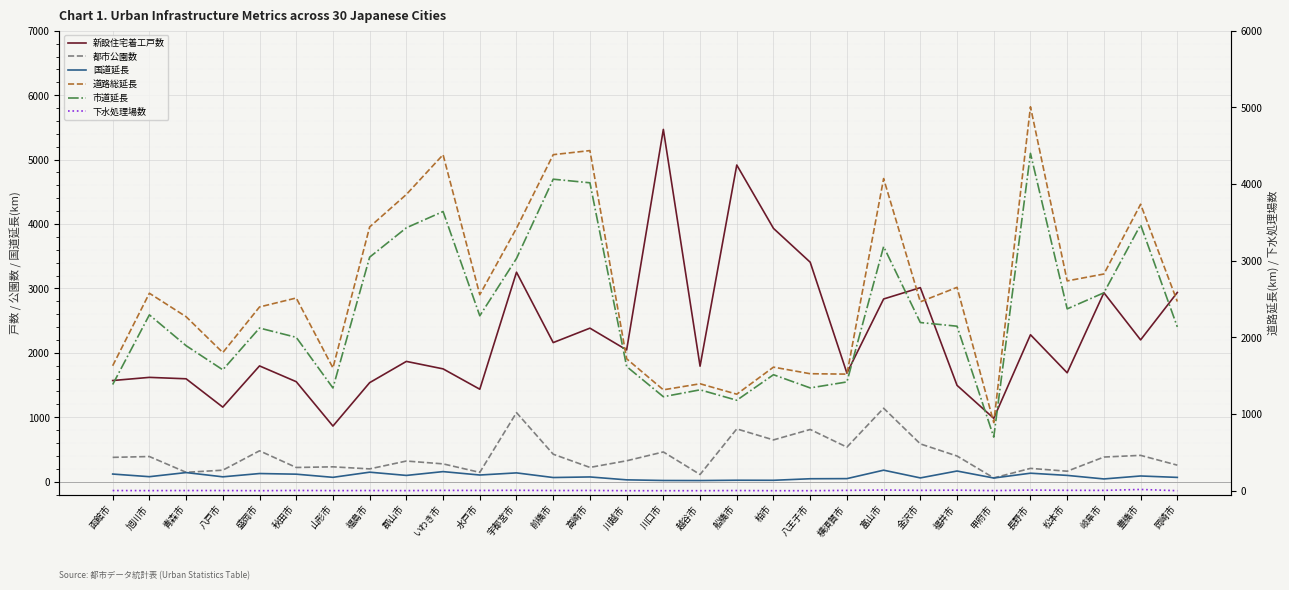

At which label does 市道延長 first exceed 2146?

旭川市